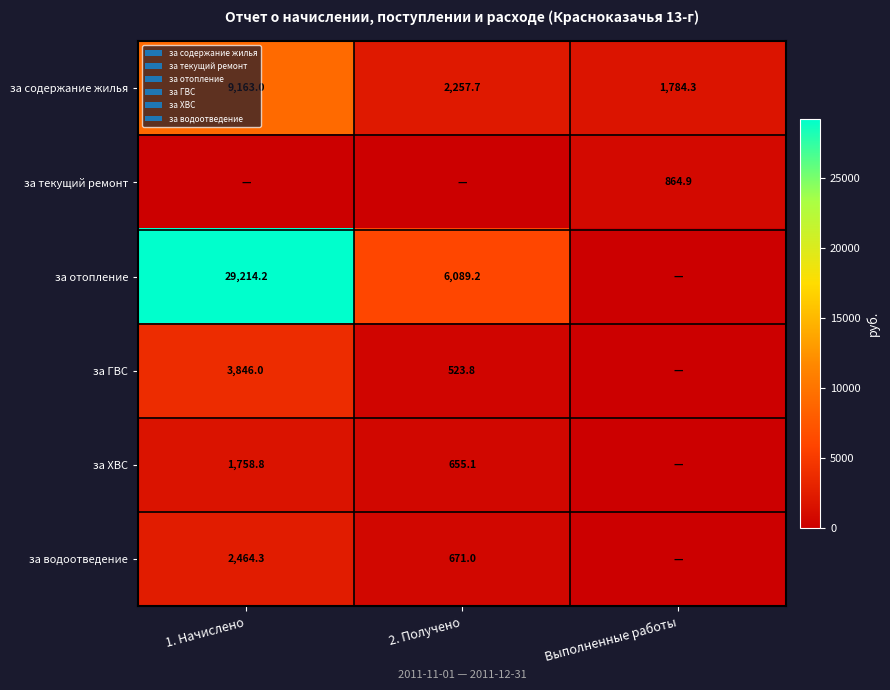

What is the difference between the за водоотведение values at 1. Начислено and 2. Получено?

1793.3